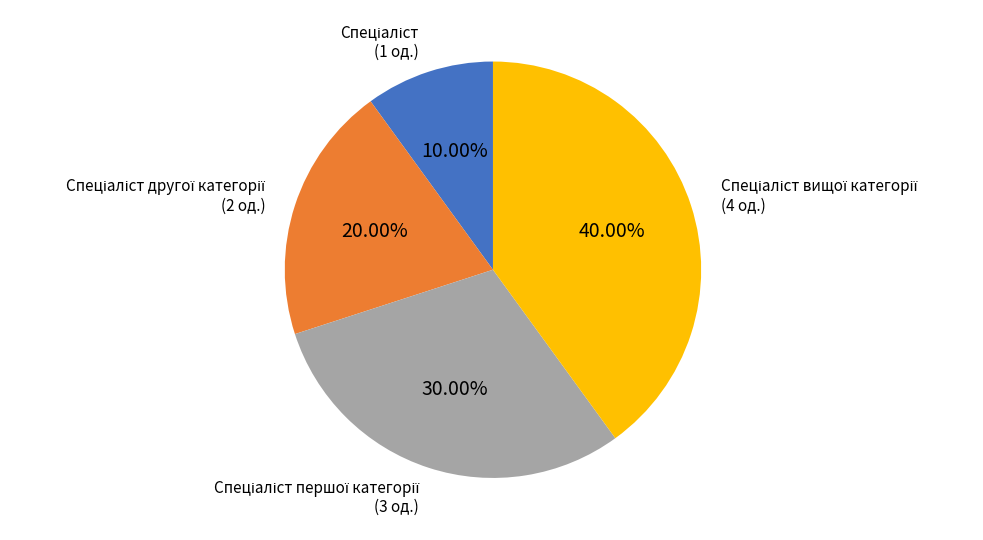

Is there any slice that represents more than half of the pie?

No